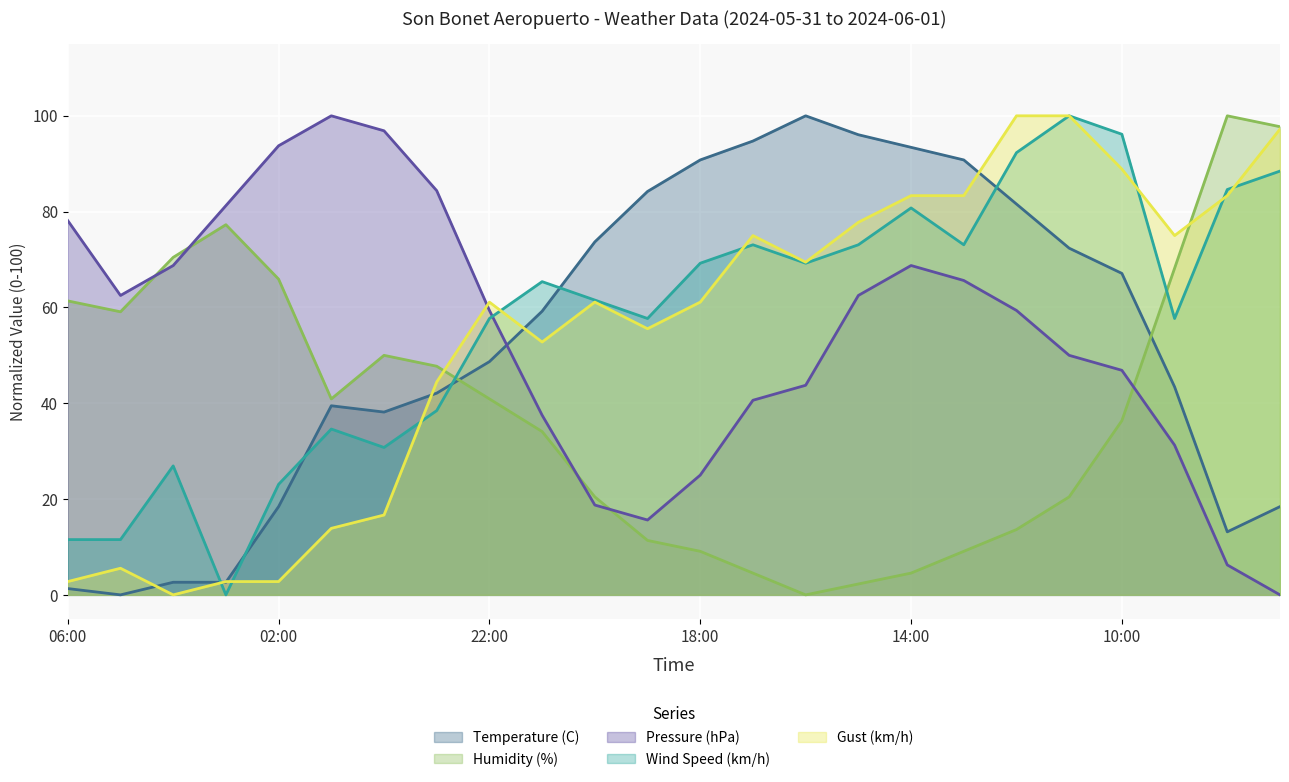

Is the value of Temperature (C) at 16:00 greater than the value of Humidity (%) at 11:00?

Yes